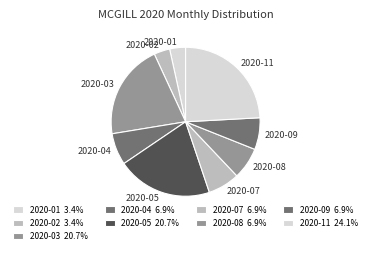

Is there any slice that represents more than half of the pie?

No